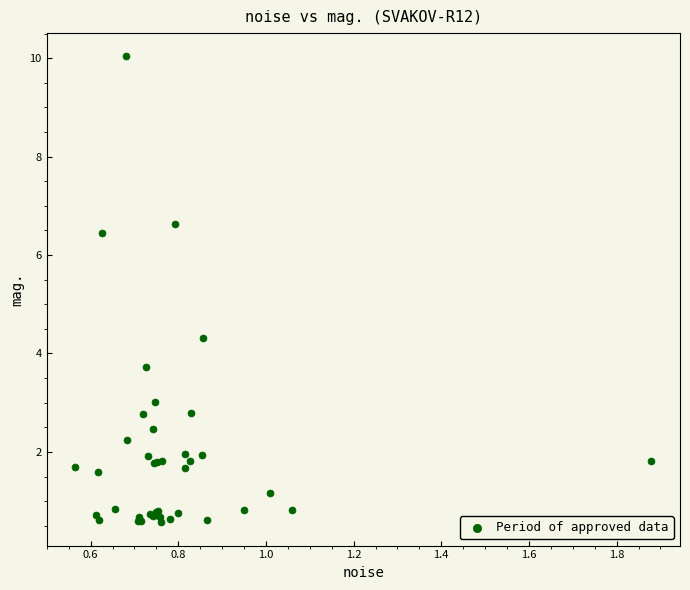

What Y value in the scatter plot is closest to 5?

4.3